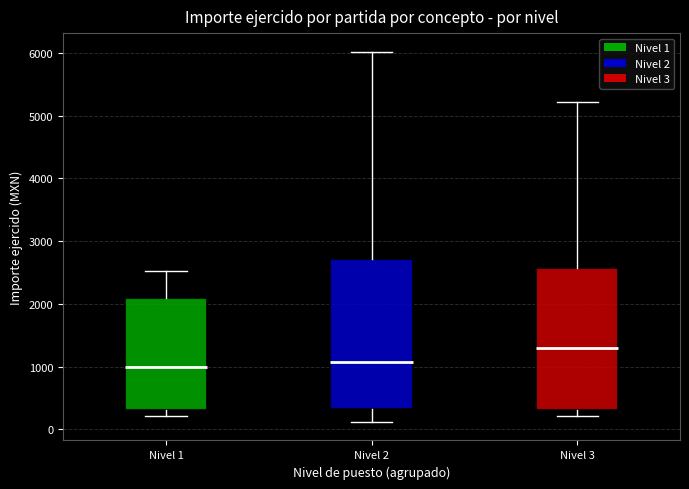

Reading left to right, transcribe this box plot: for each box, give where its median line is, the range the box spans, and where its two whiskers end, as read against the y-axis. The values are not printed on the chart, so give them approximately, as read against the axis.

Nivel 1: median 1000, box 300 to 2100, whiskers 200 to 2500
Nivel 2: median 1100, box 300 to 2700, whiskers 100 to 6000
Nivel 3: median 1300, box 300 to 2600, whiskers 200 to 5200